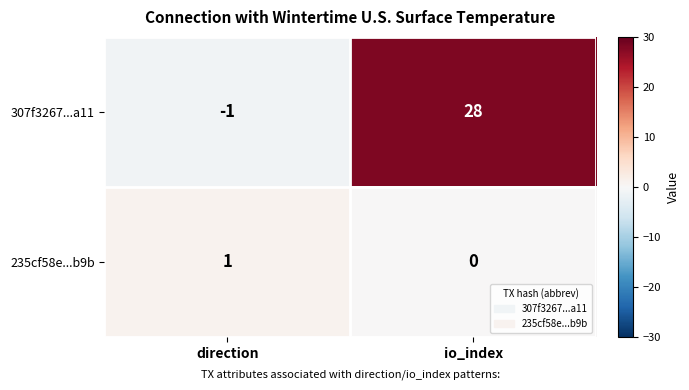

Rank the series at direction from highest to lowest value.

235cf58e...b9b, 307f3267...a11